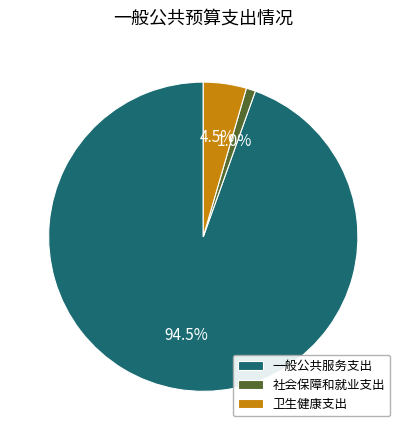

What is the largest slice in the pie chart?

一般公共服务支出